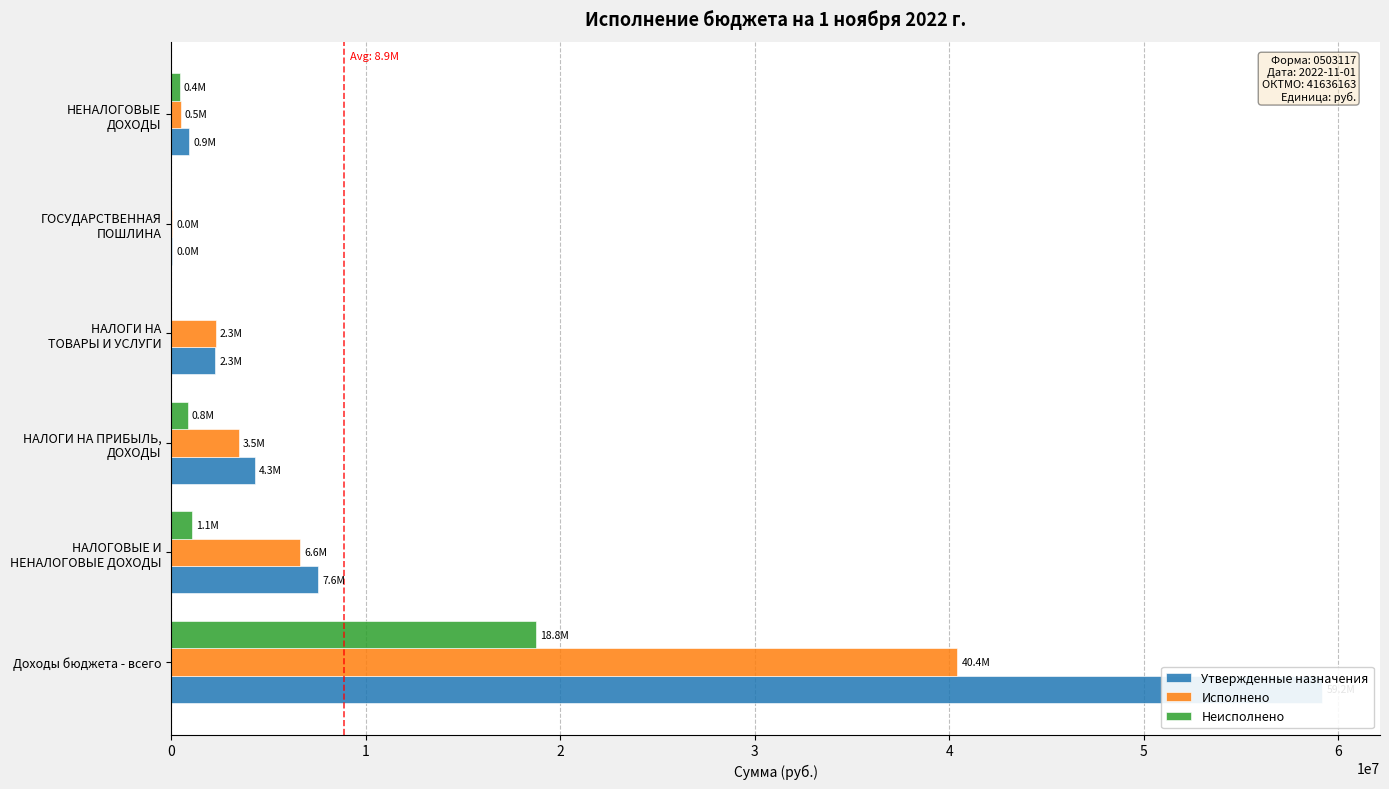

Are the bars grouped side by side (vs. stacked)?

Yes